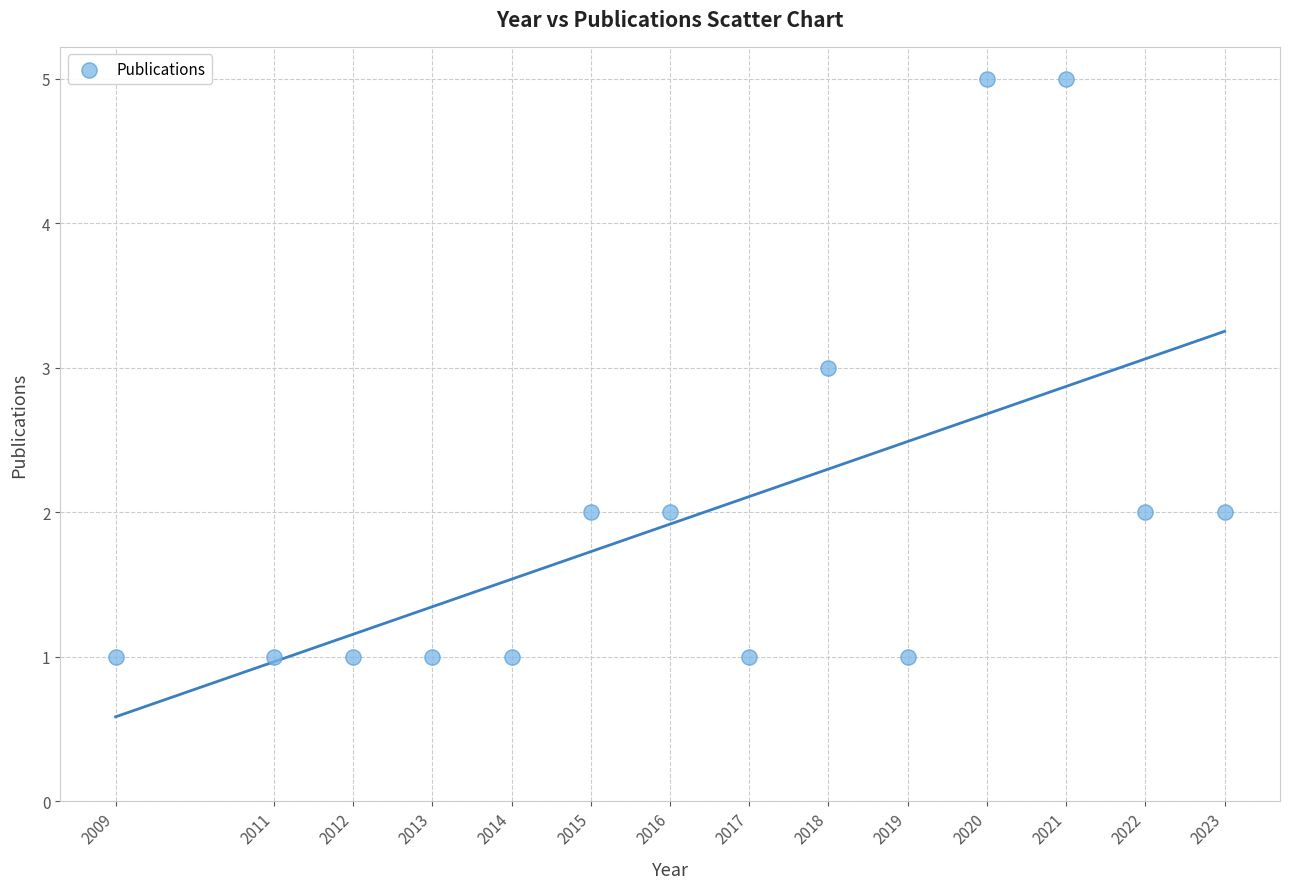

What is the range of Y values (max minus min)?

4